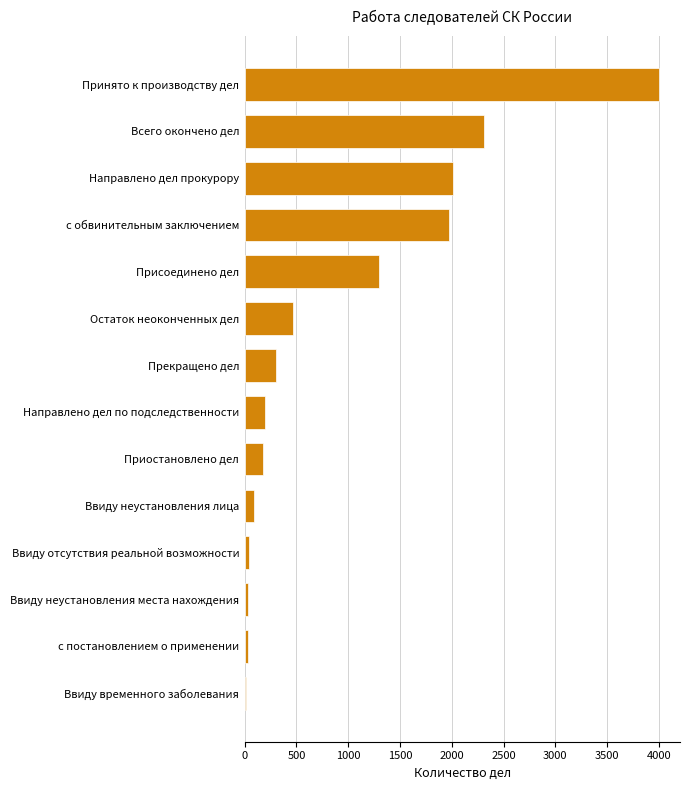

Between Ввиду неустановления лица and Направлено дел прокурору, which is larger?

Направлено дел прокурору